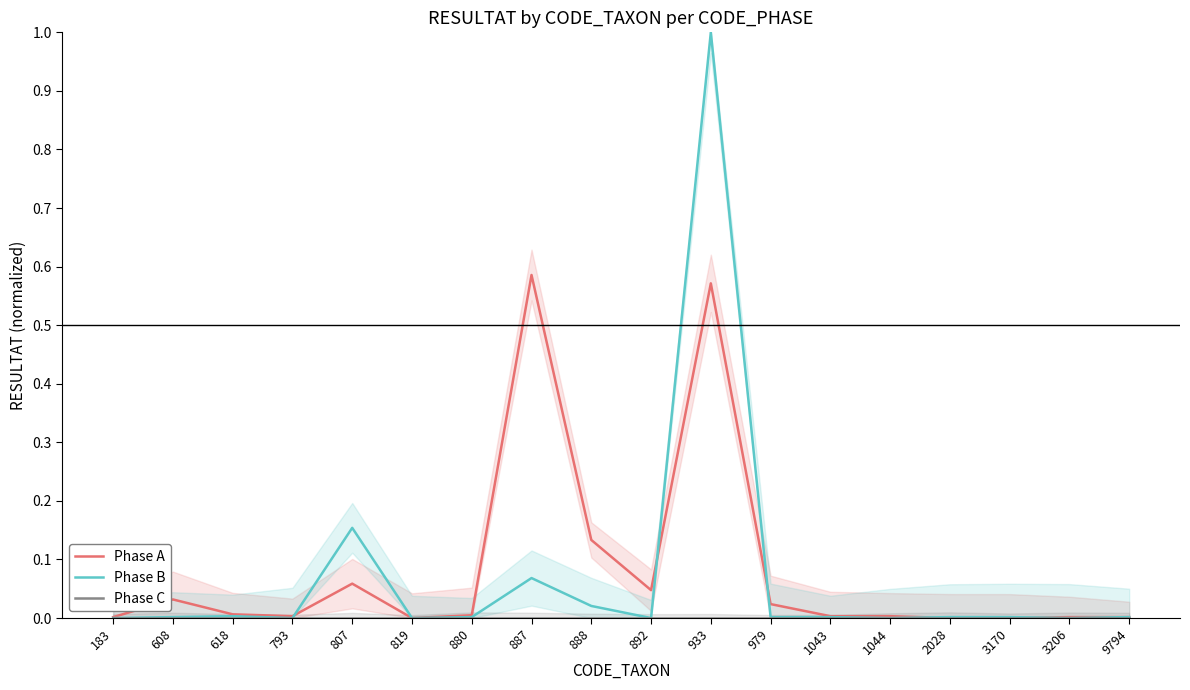

How many distinct data groups are displayed?

3